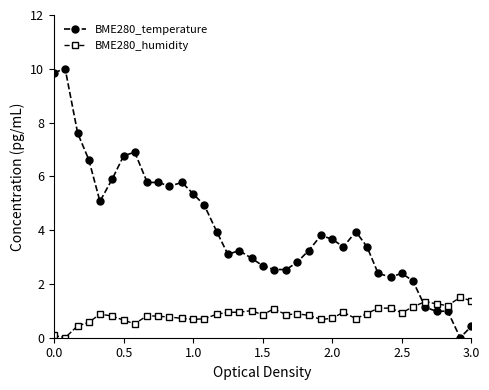

After their last crossing, which series has the higher values: BME280_temperature or BME280_humidity?

BME280_humidity